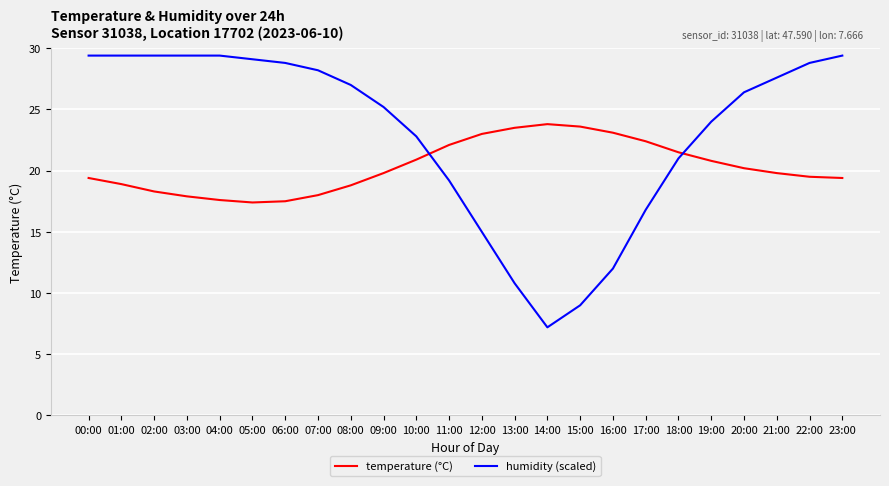

At which label does humidity (scaled) first exceed 27?

00:00